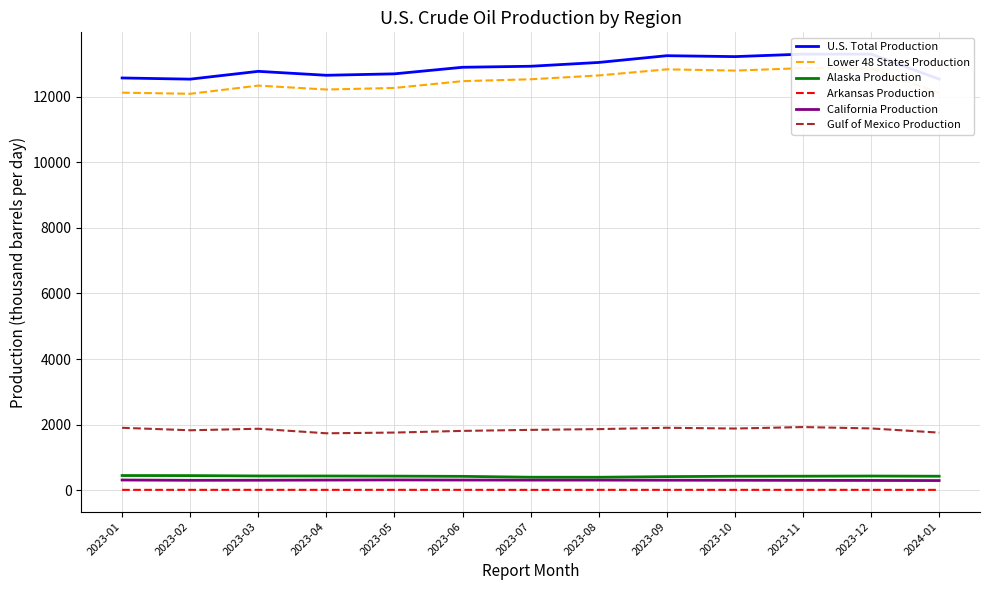

What is the maximum value shown in the chart?

13295